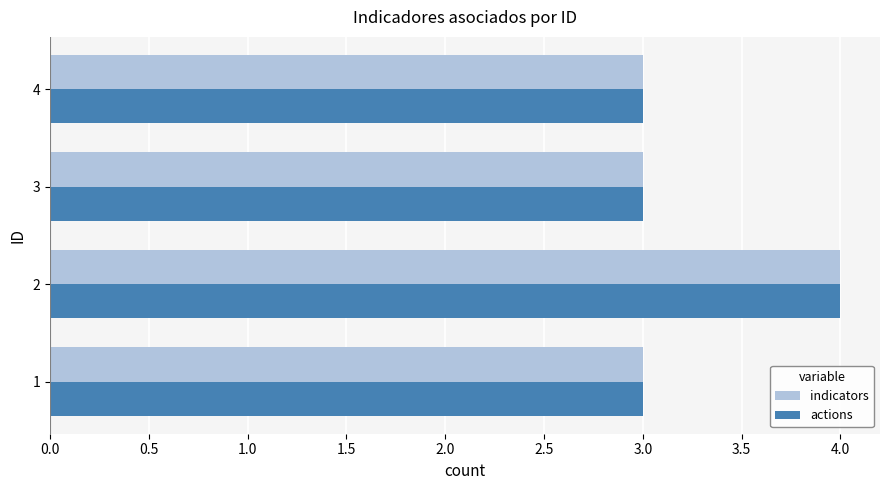

The actions series shows 2 at 4. True or false?

False